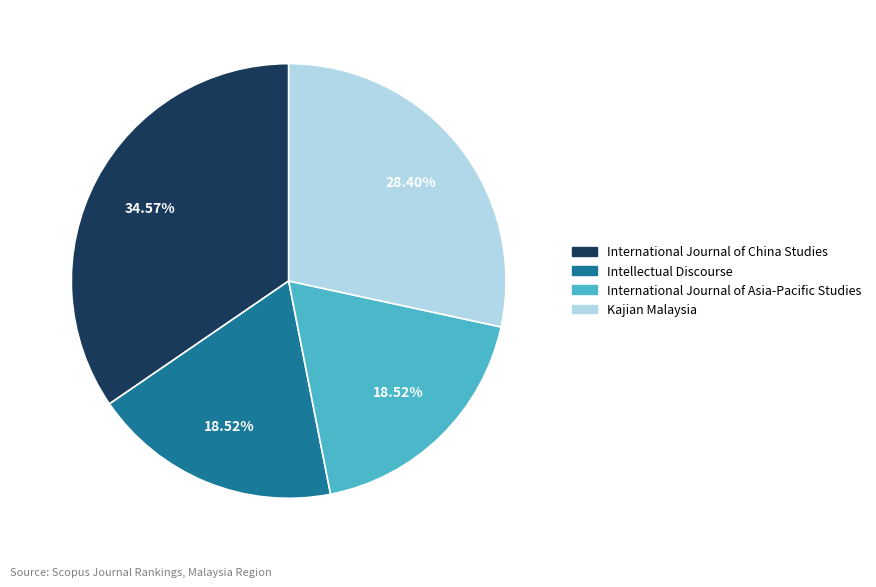

Does Kajian Malaysia account for over 50% of the chart?

No